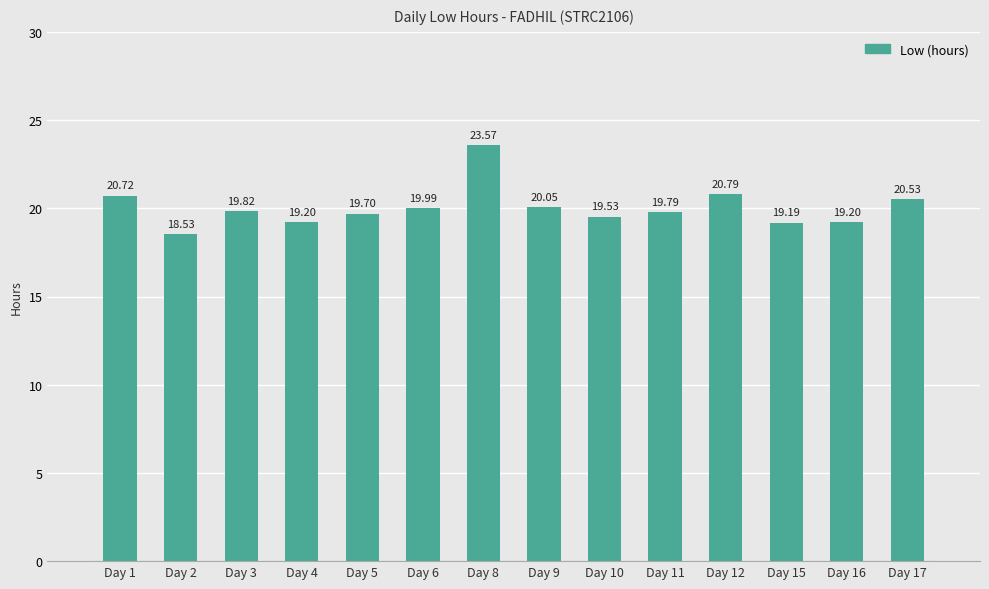

Which category has the lowest value across all series?

Day 2